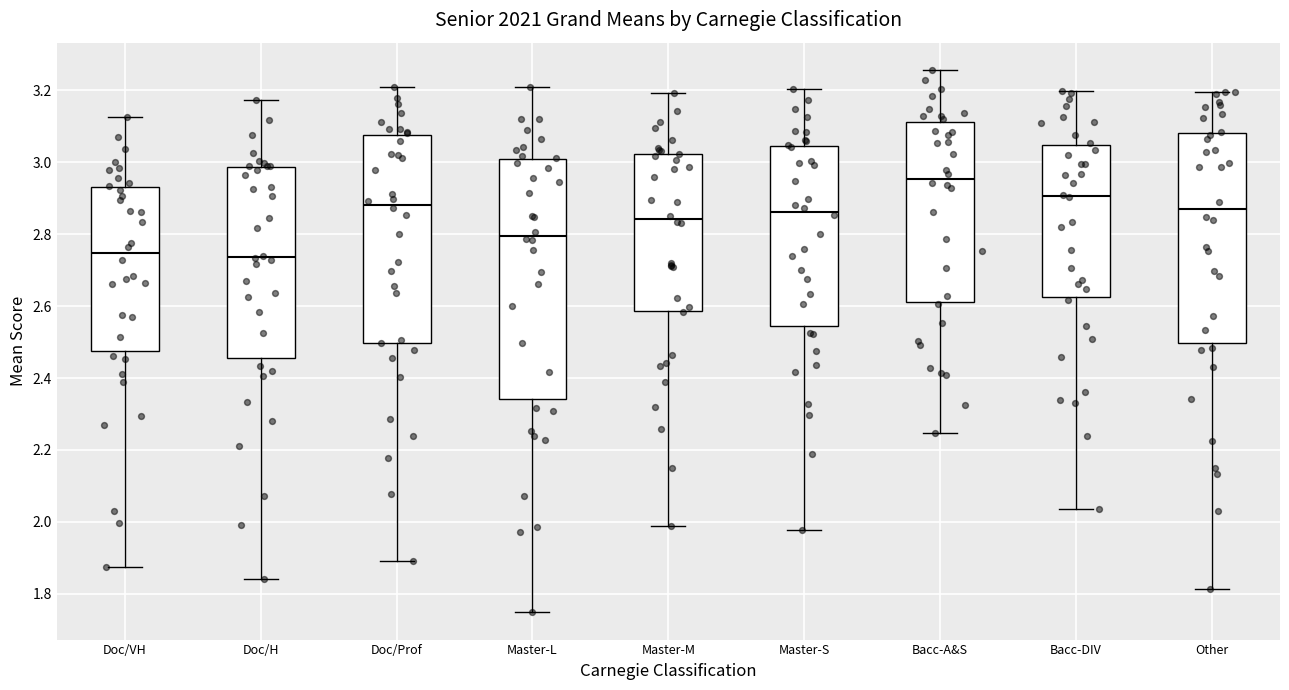

Reading left to right, transcribe this box plot: for each box, give where its median line is, the range the box spans, and where its two whiskers end, as read against the y-axis. The values are not printed on the chart, so give them approximately, as read against the axis.

Doc/VH: median 2.74, box 2.48 to 2.94, whiskers 1.88 to 3.12
Doc/H: median 2.74, box 2.46 to 2.98, whiskers 1.84 to 3.18
Doc/Prof: median 2.88, box 2.50 to 3.08, whiskers 1.90 to 3.20
Master-L: median 2.80, box 2.34 to 3.00, whiskers 1.74 to 3.20
Master-M: median 2.84, box 2.58 to 3.02, whiskers 1.98 to 3.20
Master-S: median 2.86, box 2.54 to 3.04, whiskers 1.98 to 3.20
Bacc-A&S: median 2.96, box 2.62 to 3.12, whiskers 2.24 to 3.26
Bacc-DIV: median 2.90, box 2.62 to 3.04, whiskers 2.04 to 3.20
Other: median 2.86, box 2.50 to 3.08, whiskers 1.82 to 3.20